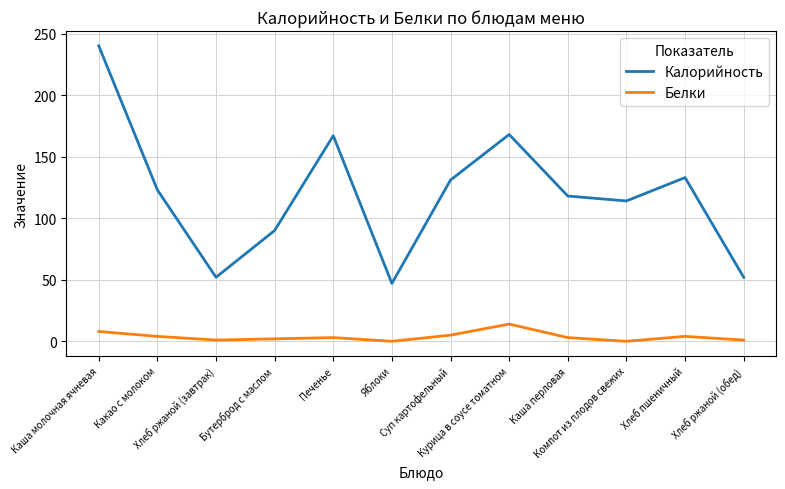

Which series has the largest range (max minus min)?

Калорийность